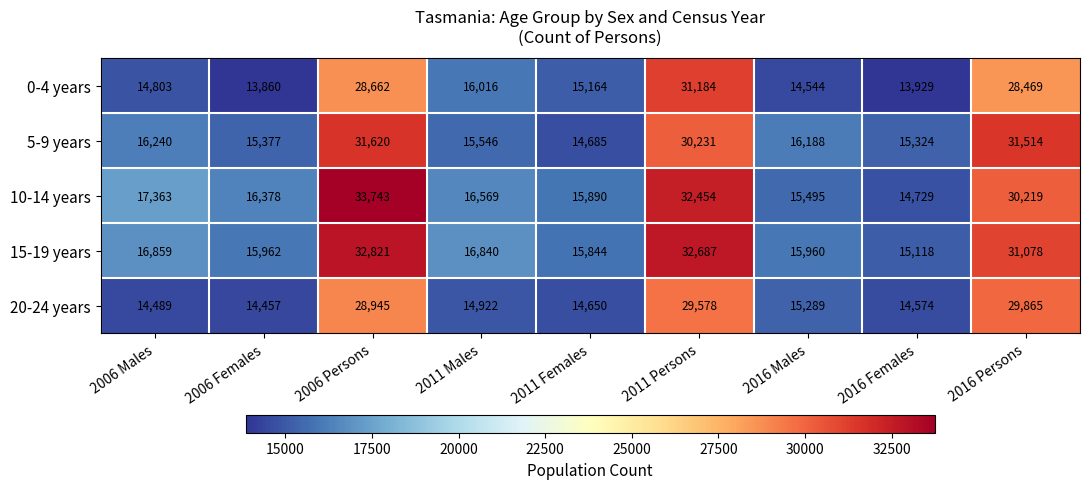

What value does the 0-4 years series have at 2011 Males?

16016